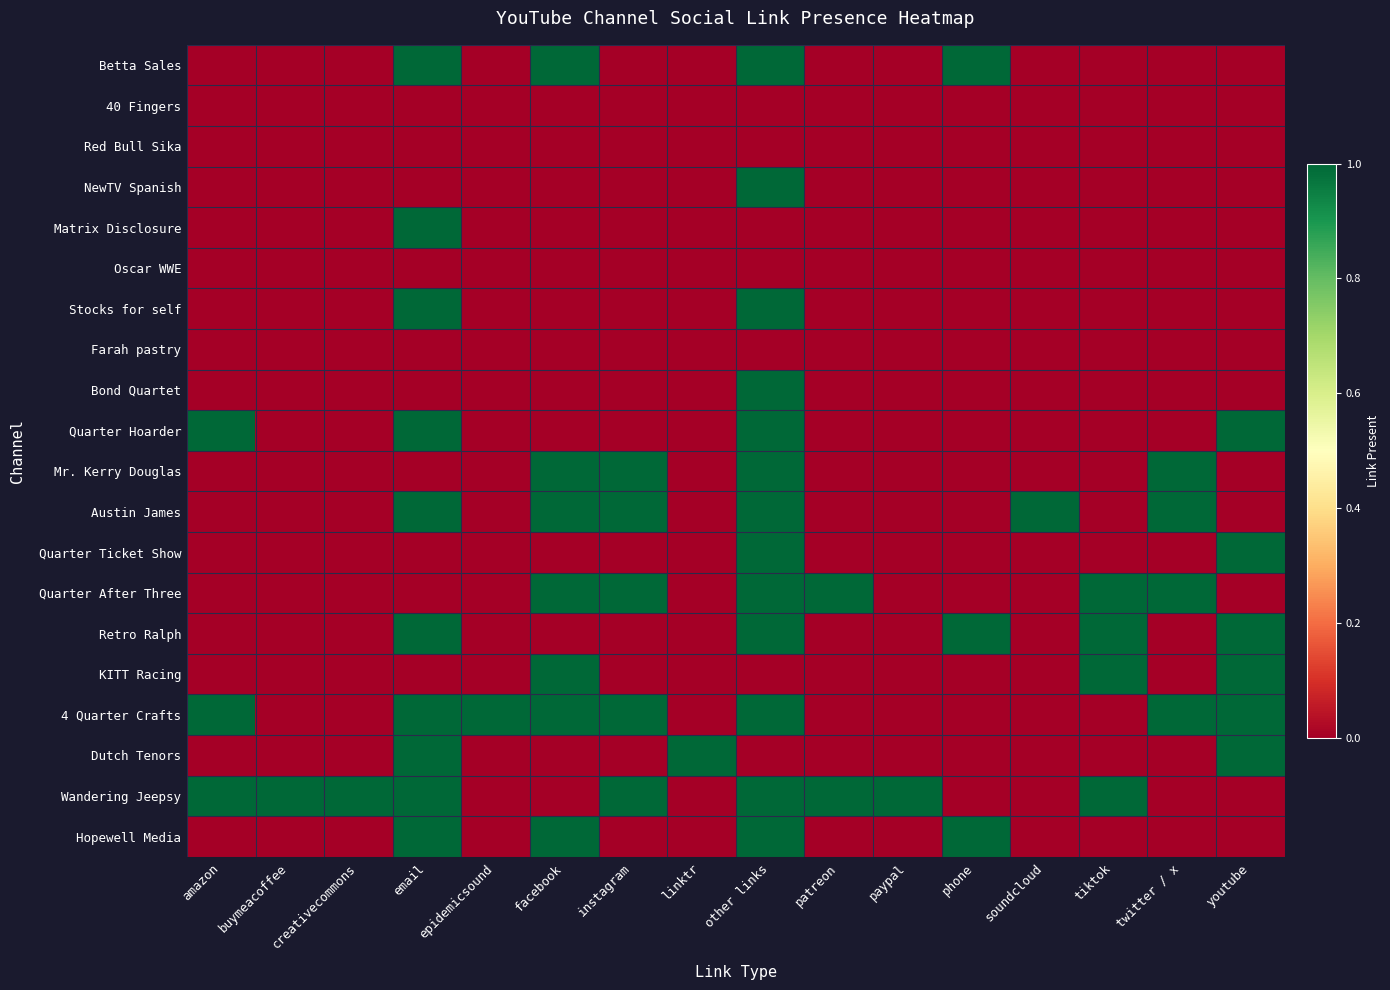

At which category is the sum across all series the highest?

other links